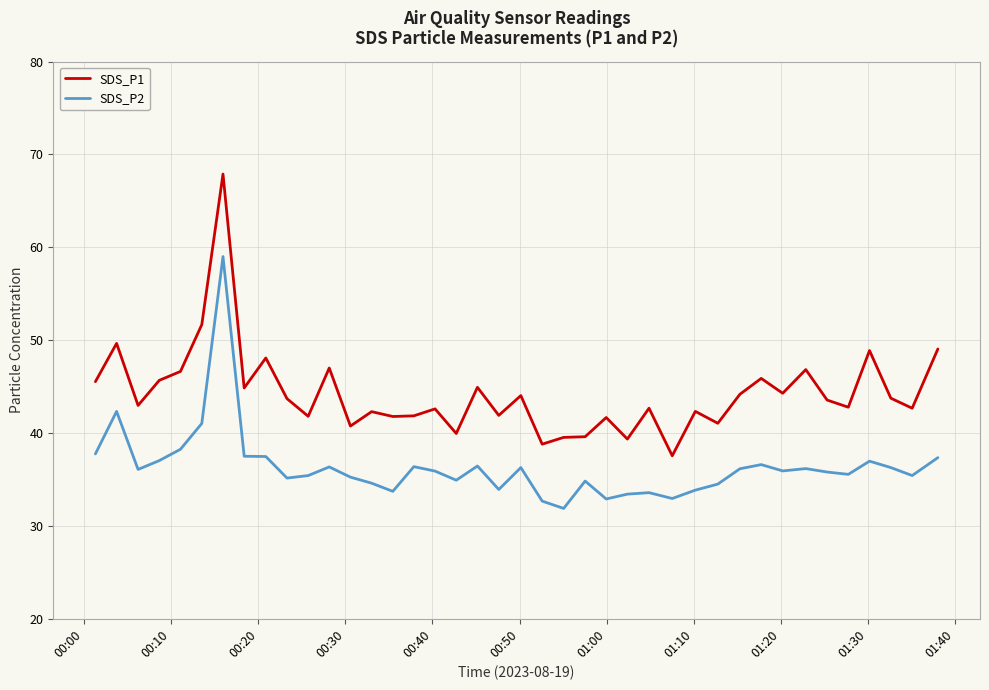

Which series has the widest spread of values?

SDS_P1